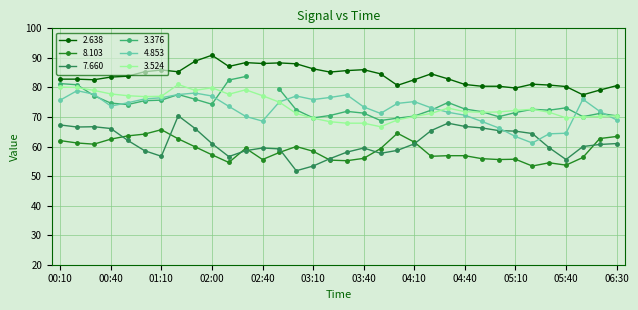

Which series has the largest total across all categories?

2.638